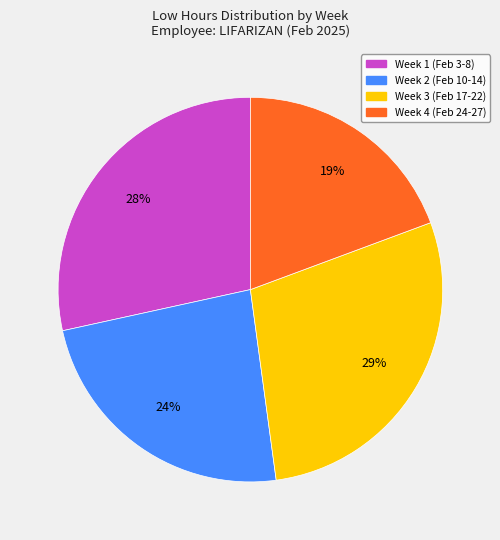

To the nearest percent, what is the average slice percentage?

25%